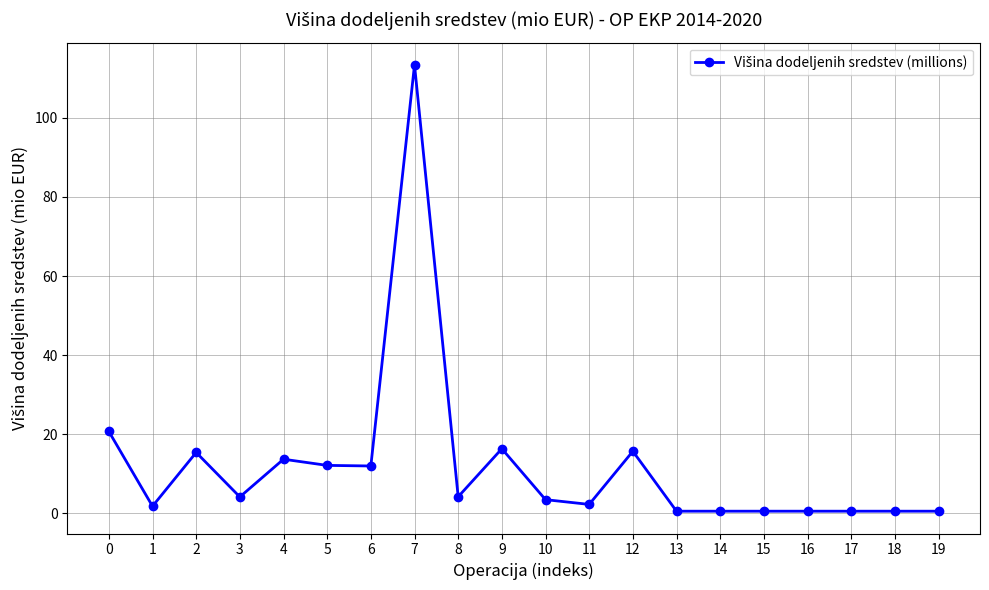

What is the minimum value shown in the chart?

0.6